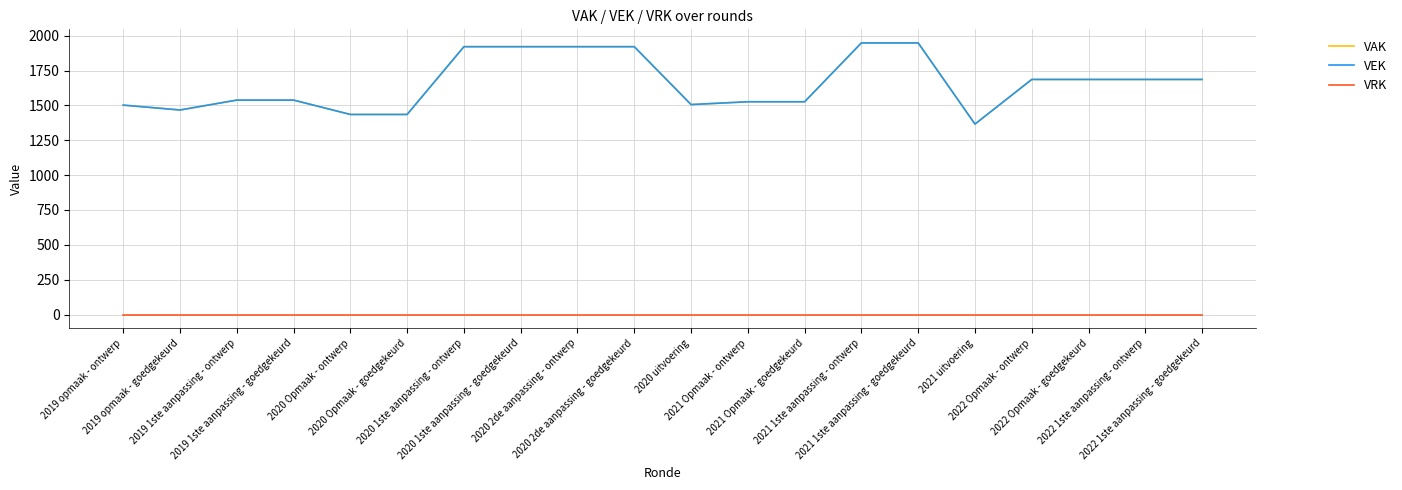

Is this an area chart (filled region under the line)?

No